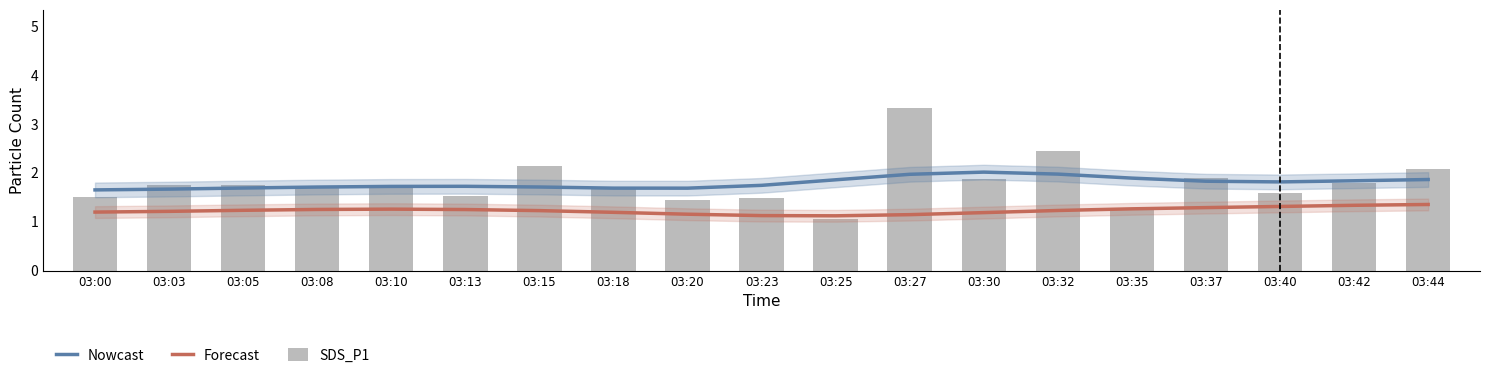

Reading left to right, transcribe all the data shown in this chart.

Nowcast: 03:00=1.6	03:03=1.7	03:05=1.7	03:08=1.7	03:10=1.7	03:13=1.7	03:15=1.7	03:18=1.7	03:20=1.7	03:23=1.7	03:25=1.9	03:27=2.0	03:30=2.0	03:32=2.0	03:35=1.9	03:37=1.8	03:40=1.8	03:42=1.8	03:44=1.9
Forecast: 03:00=1.2	03:03=1.2	03:05=1.2	03:08=1.3	03:10=1.3	03:13=1.2	03:15=1.2	03:18=1.2	03:20=1.2	03:23=1.1	03:25=1.1	03:27=1.1	03:30=1.2	03:32=1.2	03:35=1.3	03:37=1.3	03:40=1.3	03:42=1.3	03:44=1.4
SDS_P1: 03:00=1.5	03:03=1.8	03:05=1.8	03:08=1.7	03:10=1.8	03:13=1.5	03:15=2.1	03:18=1.7	03:20=1.4	03:23=1.5	03:25=1.1	03:27=3.3	03:30=1.9	03:32=2.5	03:35=1.2	03:37=1.9	03:40=1.6	03:42=1.8	03:44=2.1